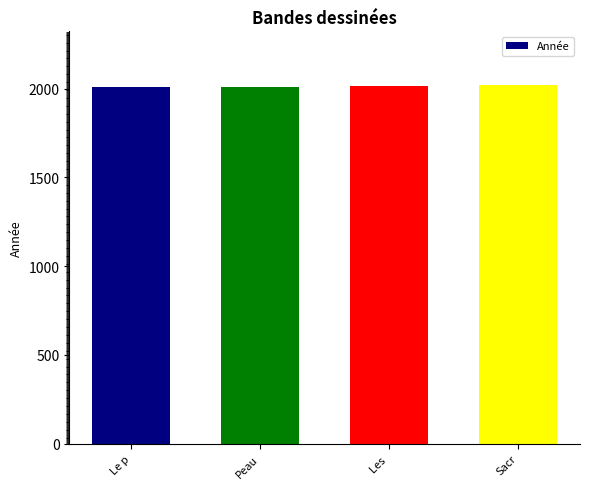

Does the chart contain stacked bars?

No